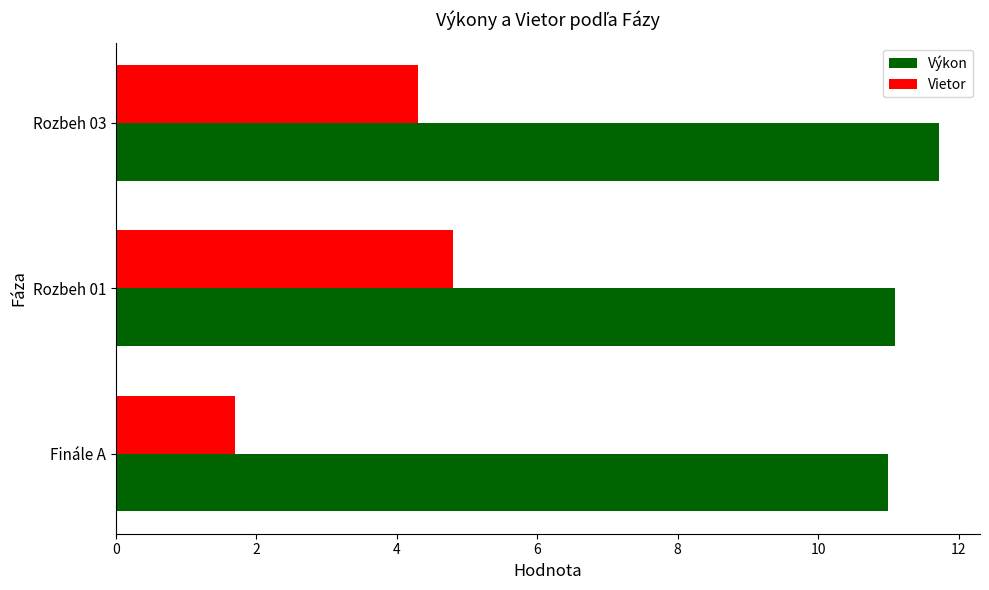

What is the sum of all Vietor values?

10.8